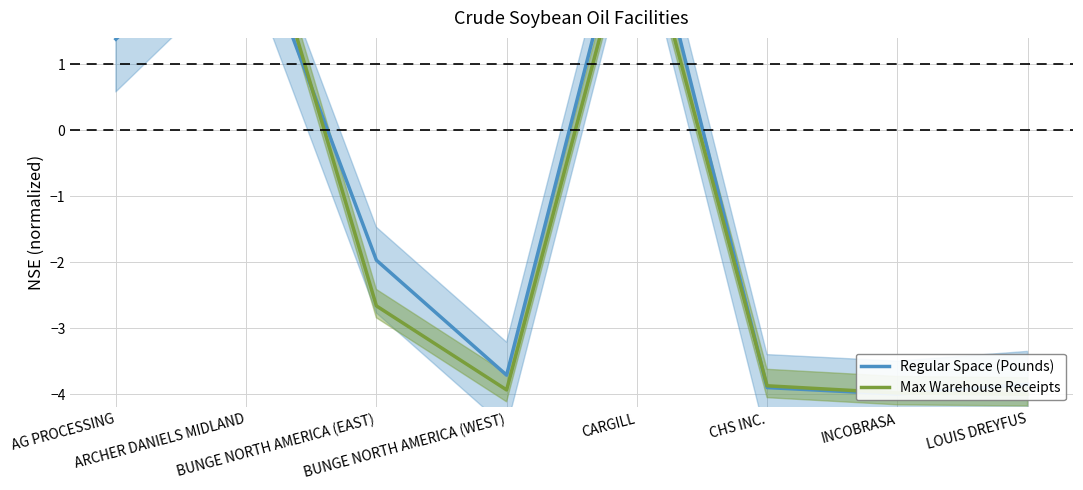

List the labels in order of Max Warehouse Receipts value, smallest first.

LOUIS DREYFUS, INCOBRASA, BUNGE NORTH AMERICA (WEST), CHS INC., BUNGE NORTH AMERICA (EAST), AG PROCESSING, CARGILL, ARCHER DANIELS MIDLAND